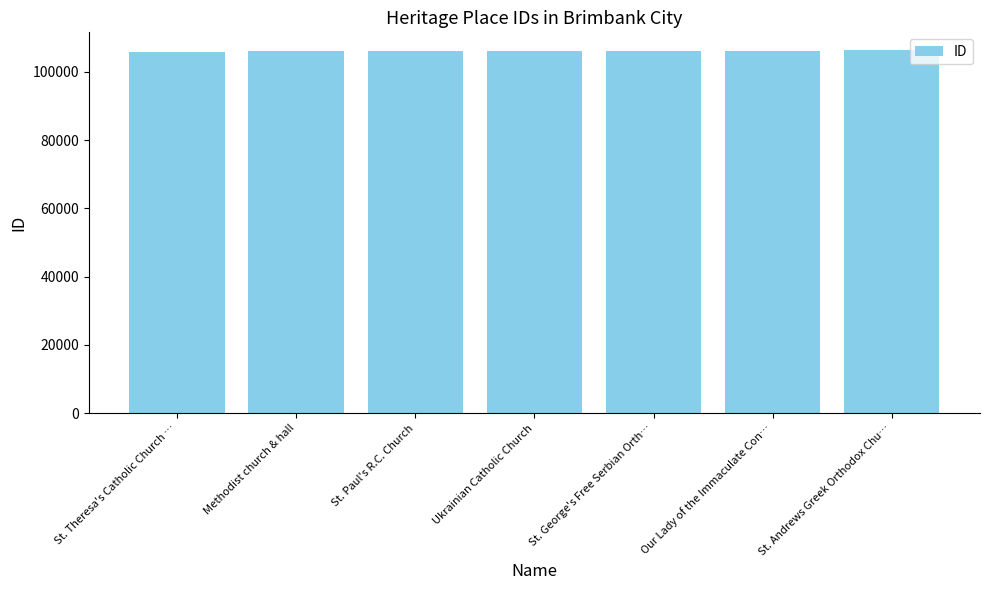

What is the label of the 2nd bar from the right?

Our Lady of the Immaculate Con…